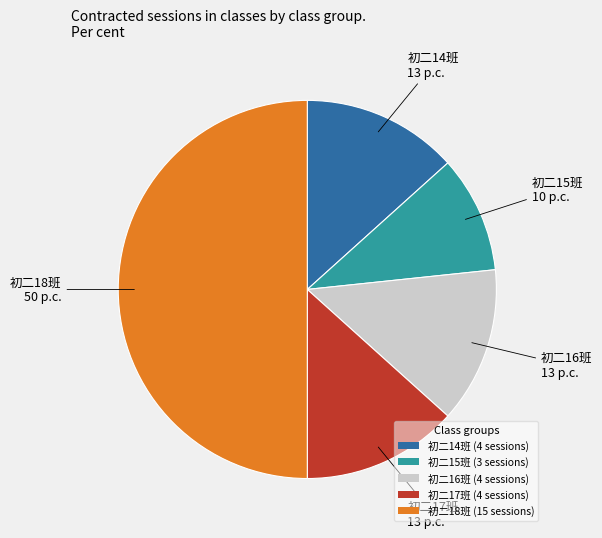

Count the number of slices in the pie.

5